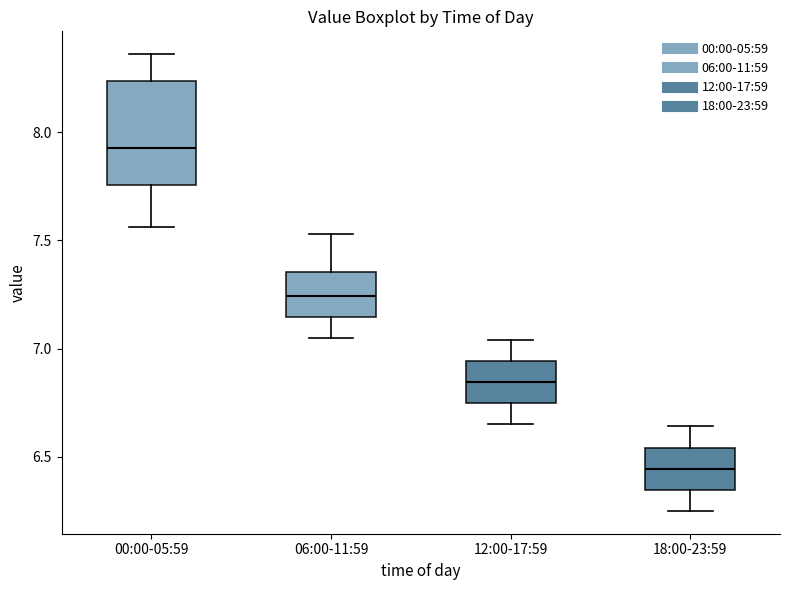

Reading left to right, read every box against the y-axis: the position of its median line, the range the box covers, and the ends of its whiskers. The values are not printed on the chart, so give them approximately, as read against the axis.

00:00-05:59: median 7.95, box 7.75 to 8.25, whiskers 7.55 to 8.35
06:00-11:59: median 7.25, box 7.15 to 7.35, whiskers 7.05 to 7.55
12:00-17:59: median 6.85, box 6.75 to 6.95, whiskers 6.65 to 7.05
18:00-23:59: median 6.45, box 6.35 to 6.55, whiskers 6.25 to 6.65